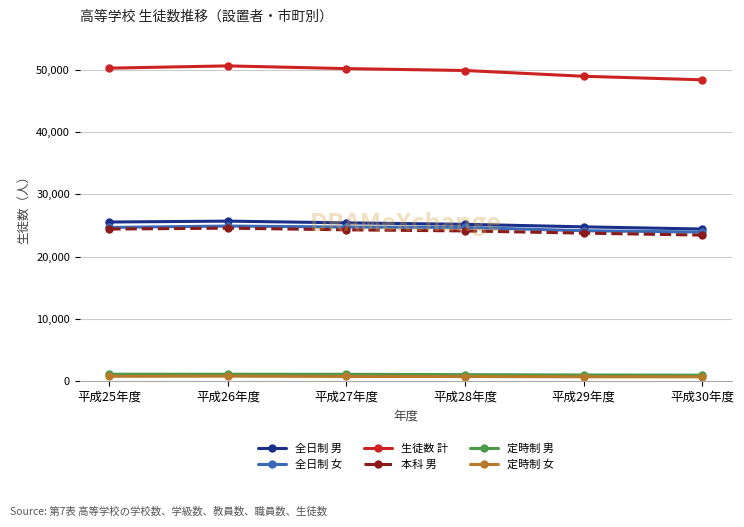

How many data points in 生徒数 計 are less than 50147?

3